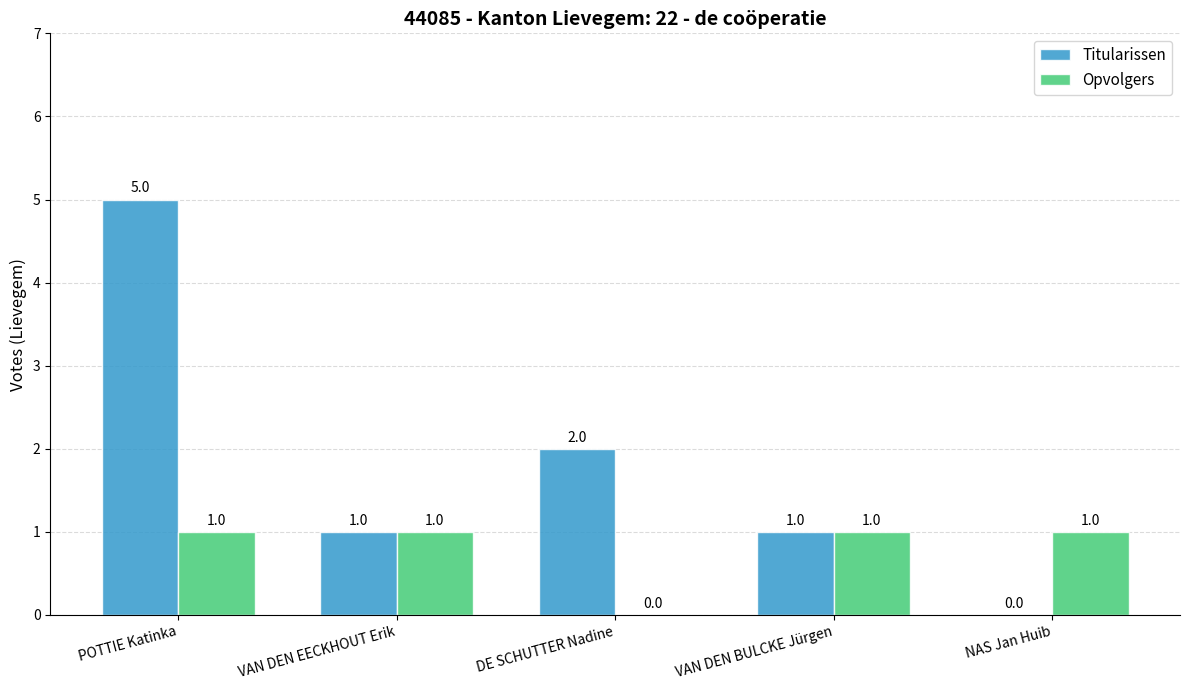

Reading left to right, transcribe all the data shown in this chart.

Titularissen: 5	1	2	1	0
Opvolgers: 1	1	0	1	1